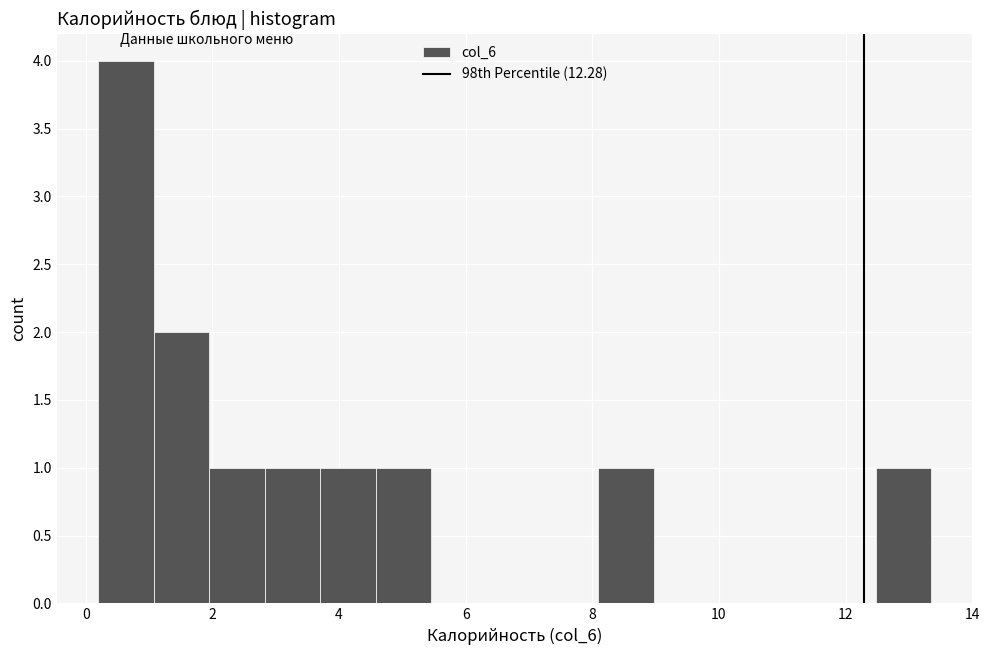

Over which range of the x-axis is the bar tallest?

0.2 to 1.0